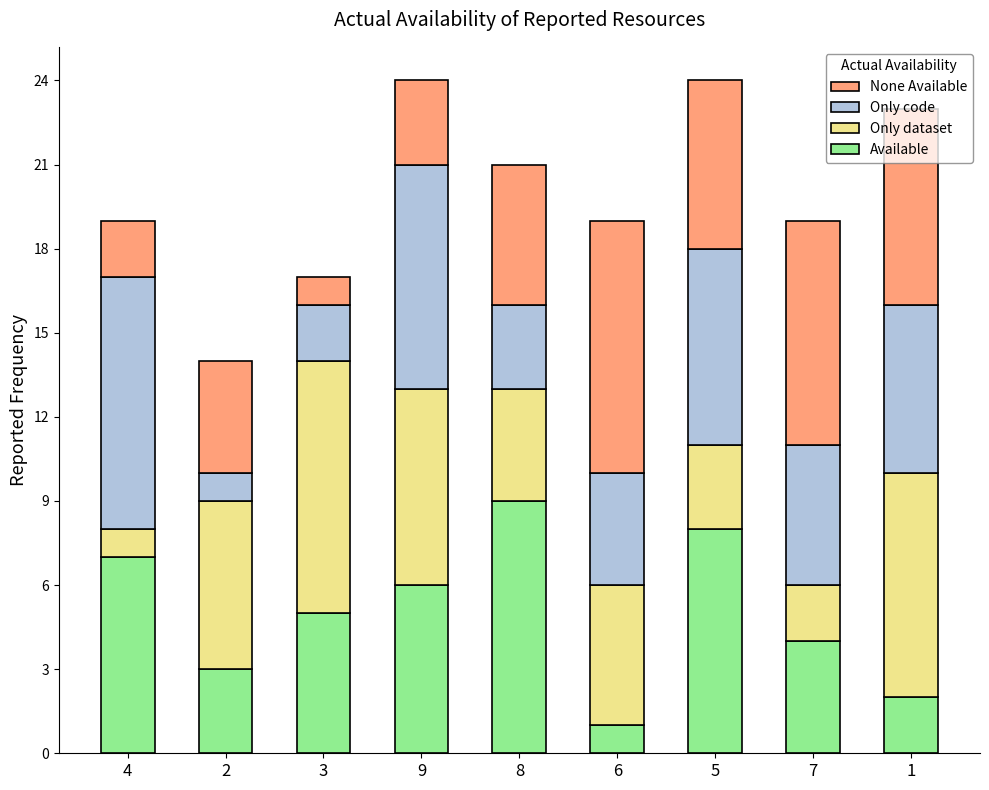

True or false: Available has a value of 8 at 5.

True